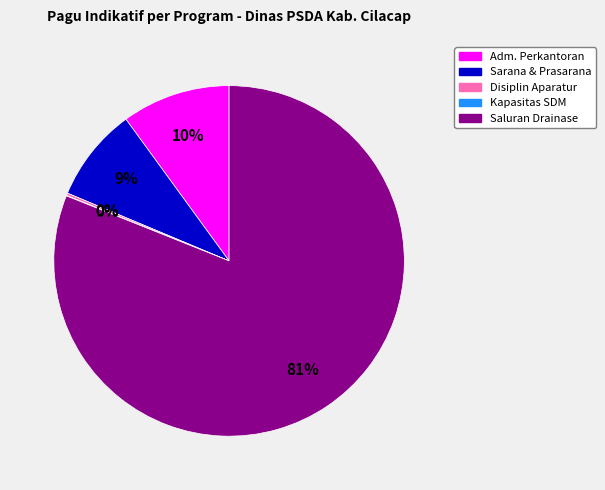

Is there any slice that represents more than half of the pie?

Yes